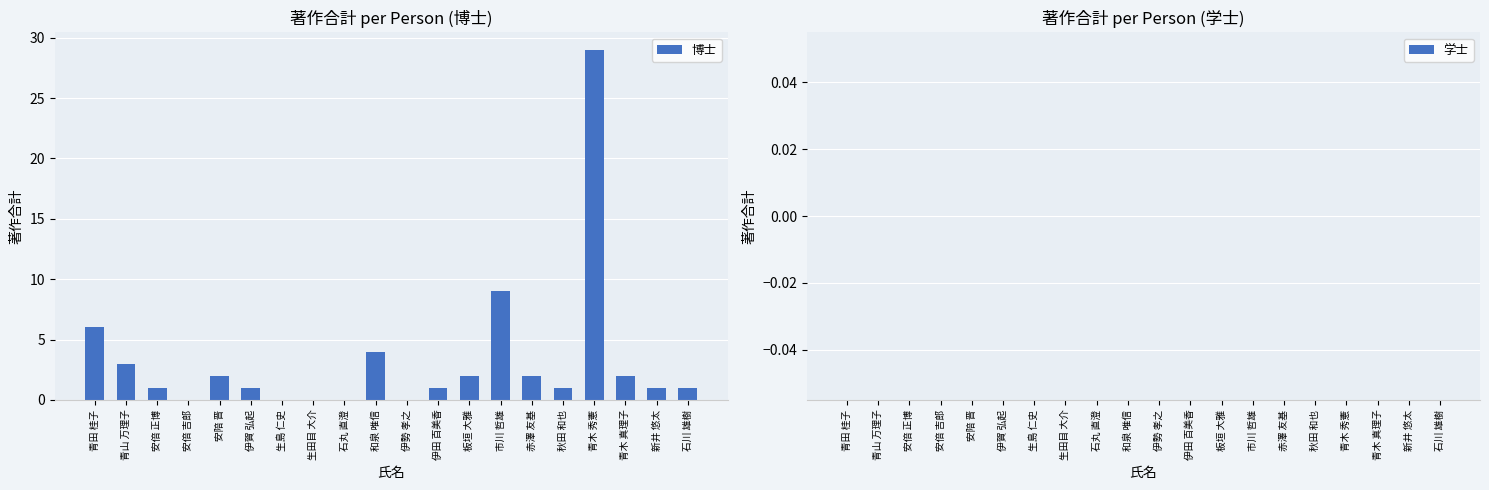

At which label is the value closest to 14?

市川 哲雄